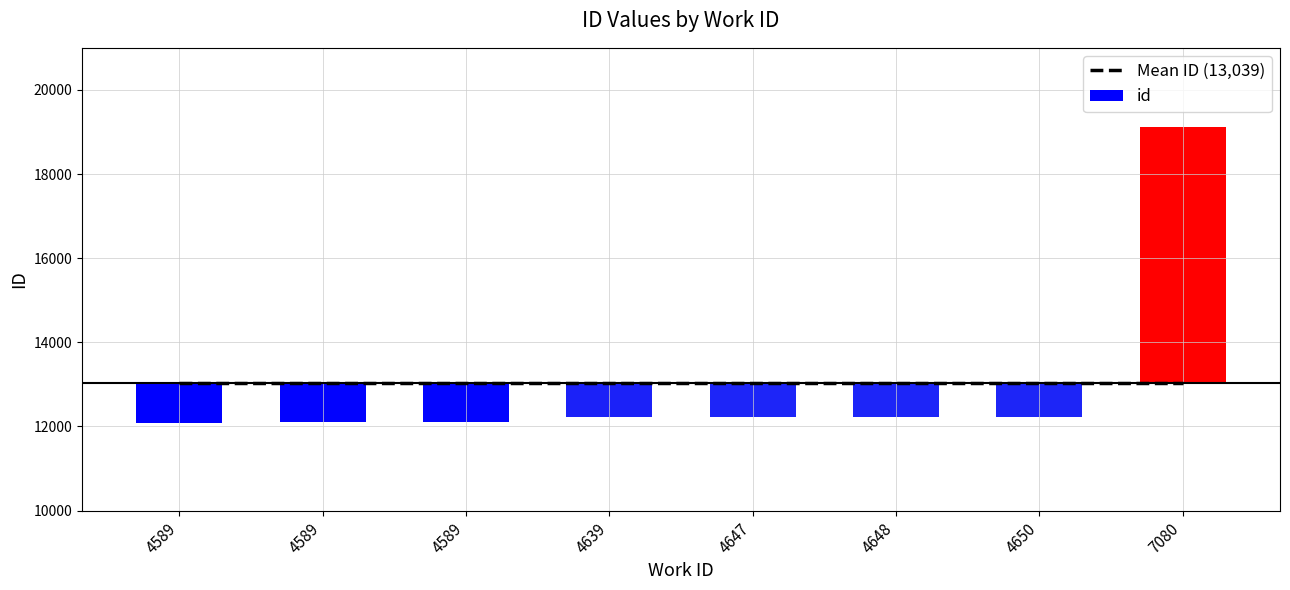

How many bars are there in total?

8